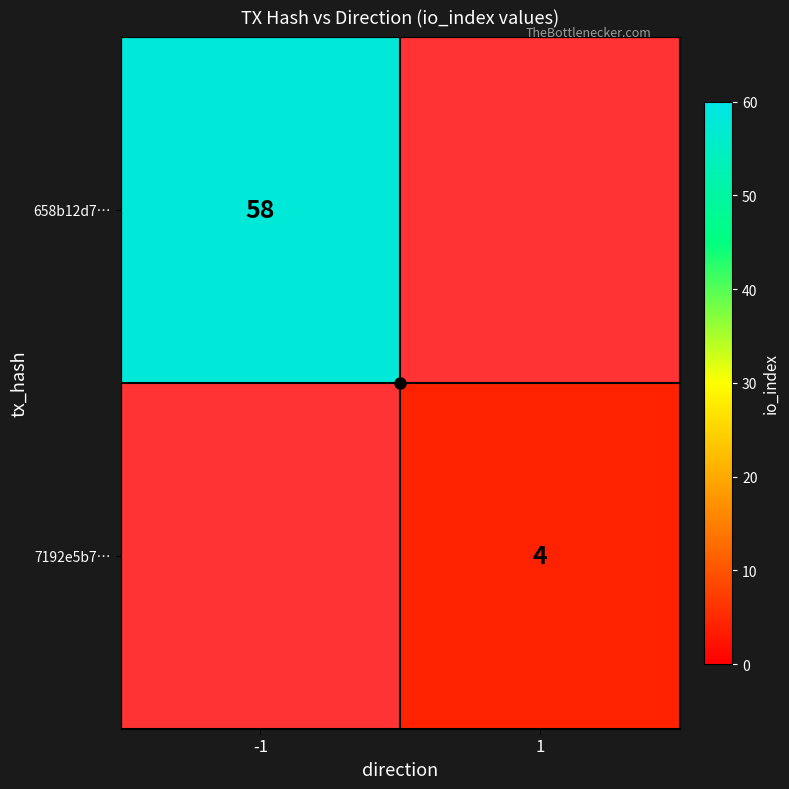

How many categories are shown in the chart?

2